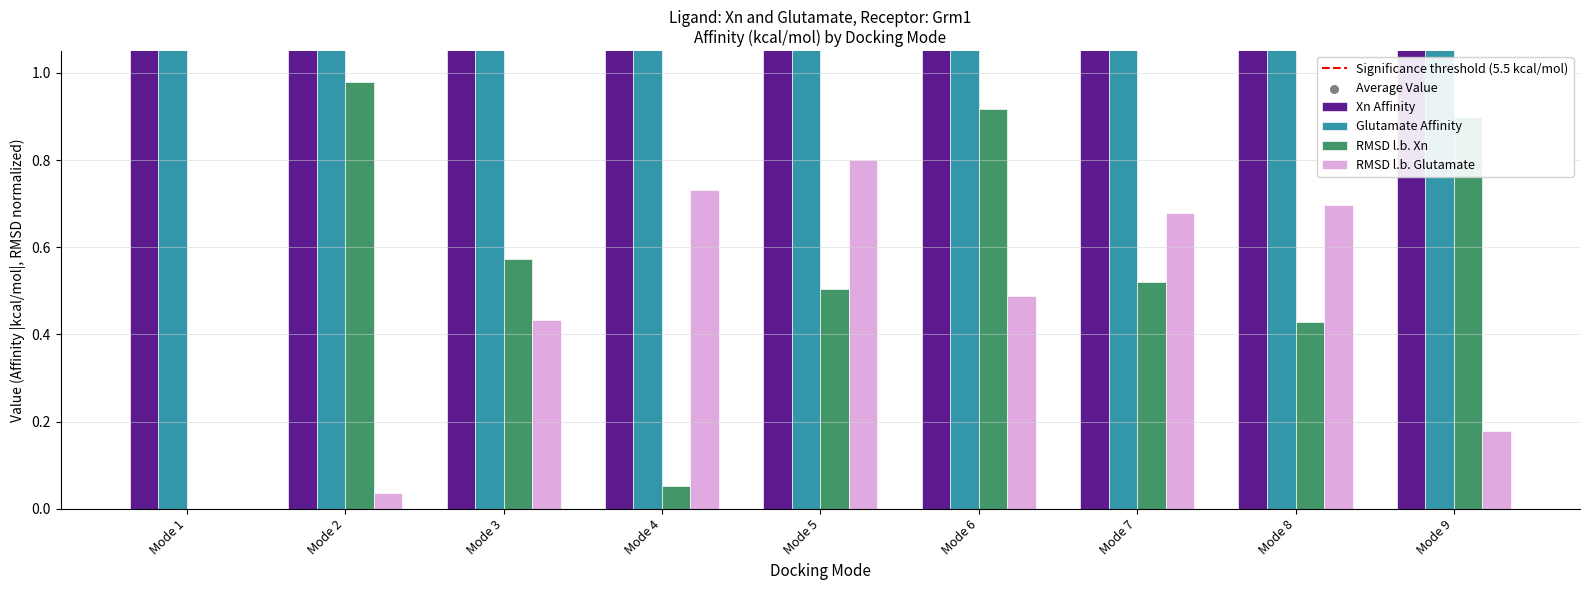

Which series contains the highest Y value?

Xn